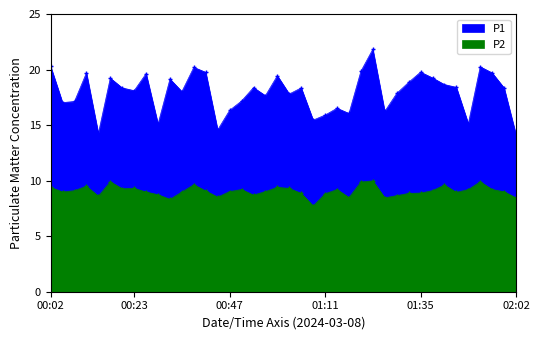

How many data points in P2 are less than 9?

18